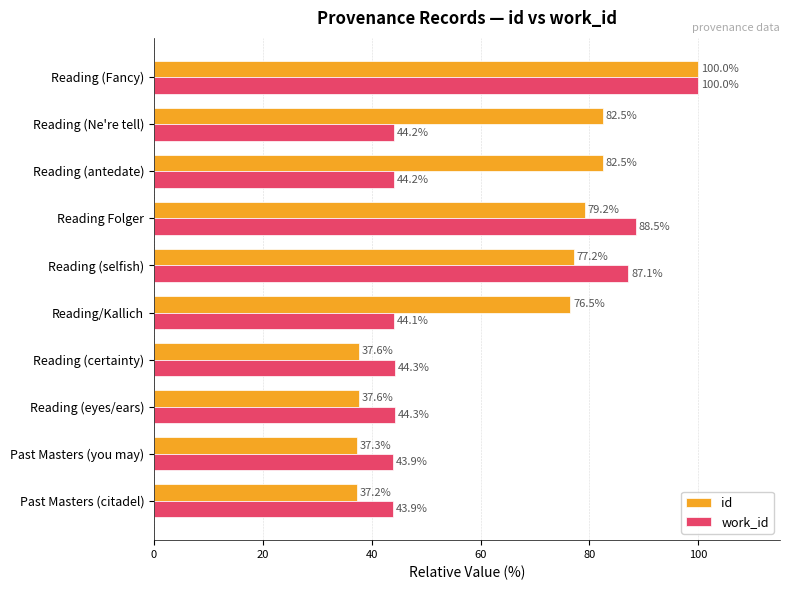

What is the sum of all work_id values?

584.6